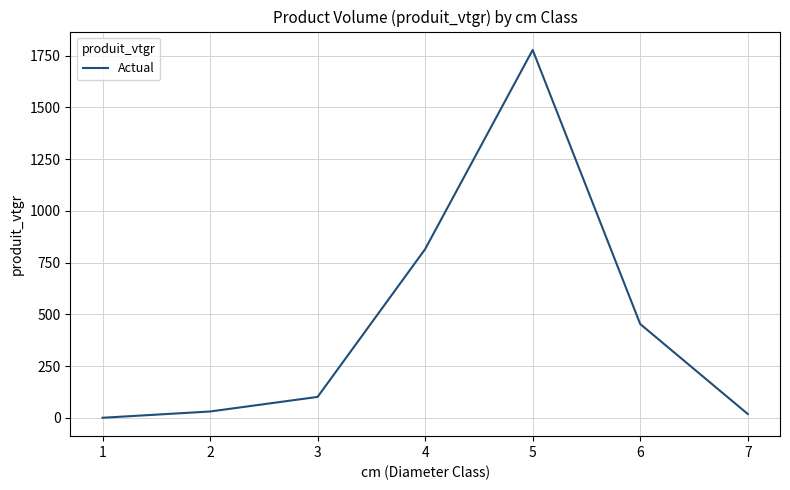

What is the maximum value shown in the chart?

1777.5